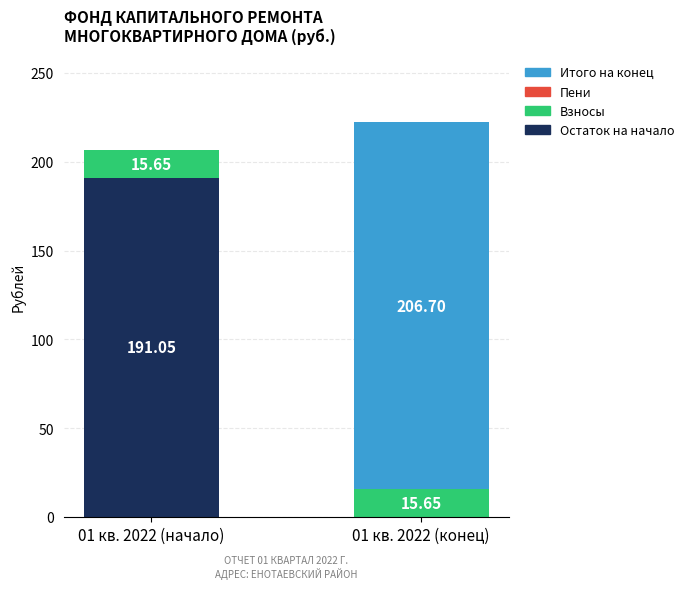

At which category is the sum across all series the highest?

01 кв. 2022 (конец)